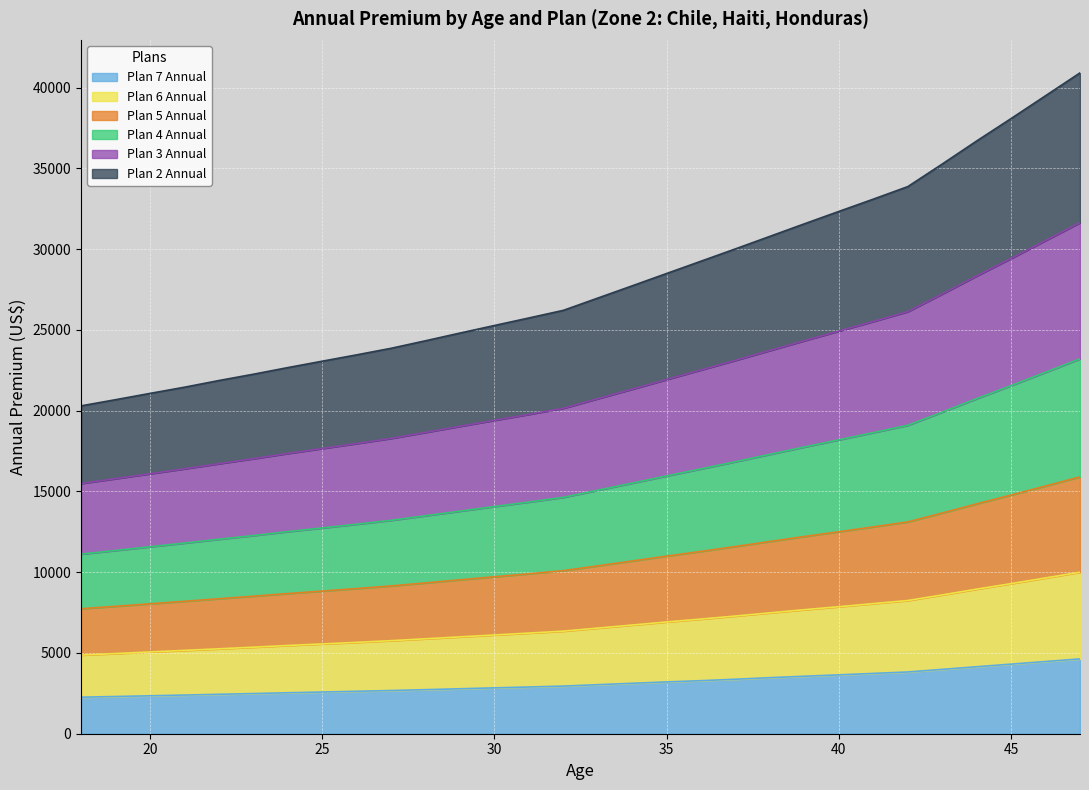

Does the chart display data point markers on the line(s)?

No